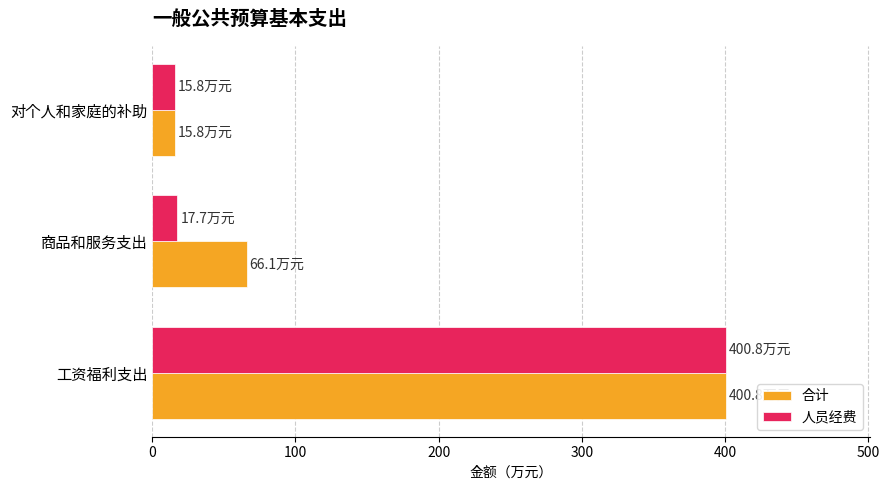

At which category is the sum across all series the highest?

工资福利支出